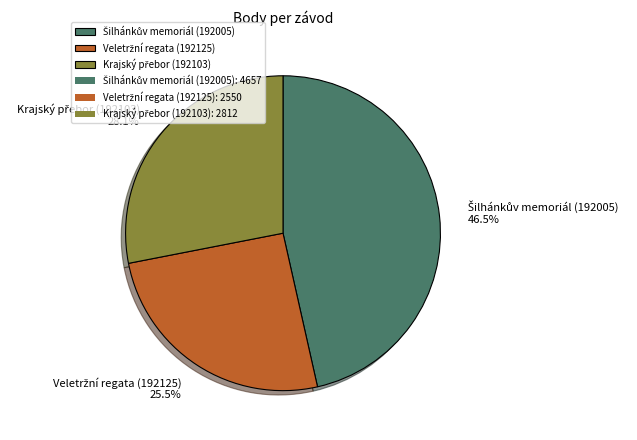

Is there a majority slice in this chart?

No